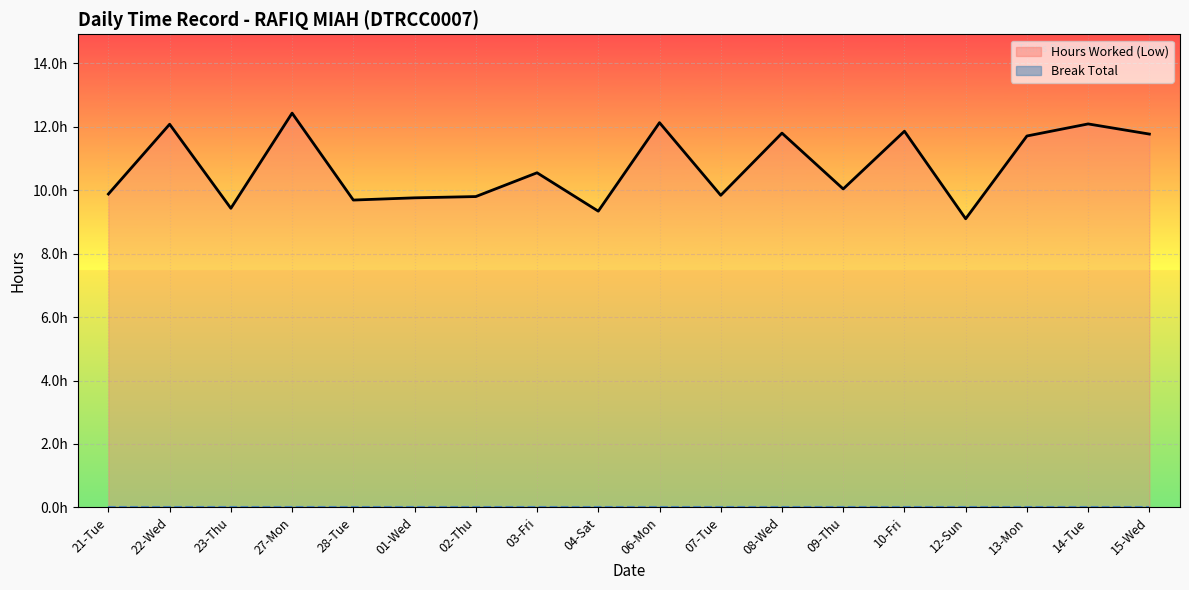

Rank the categories by value from lowest to highest.

12-Sun, 04-Sat, 23-Thu, 28-Tue, 01-Wed, 02-Thu, 07-Tue, 21-Tue, 09-Thu, 03-Fri, 13-Mon, 15-Wed, 08-Wed, 10-Fri, 22-Wed, 14-Tue, 06-Mon, 27-Mon